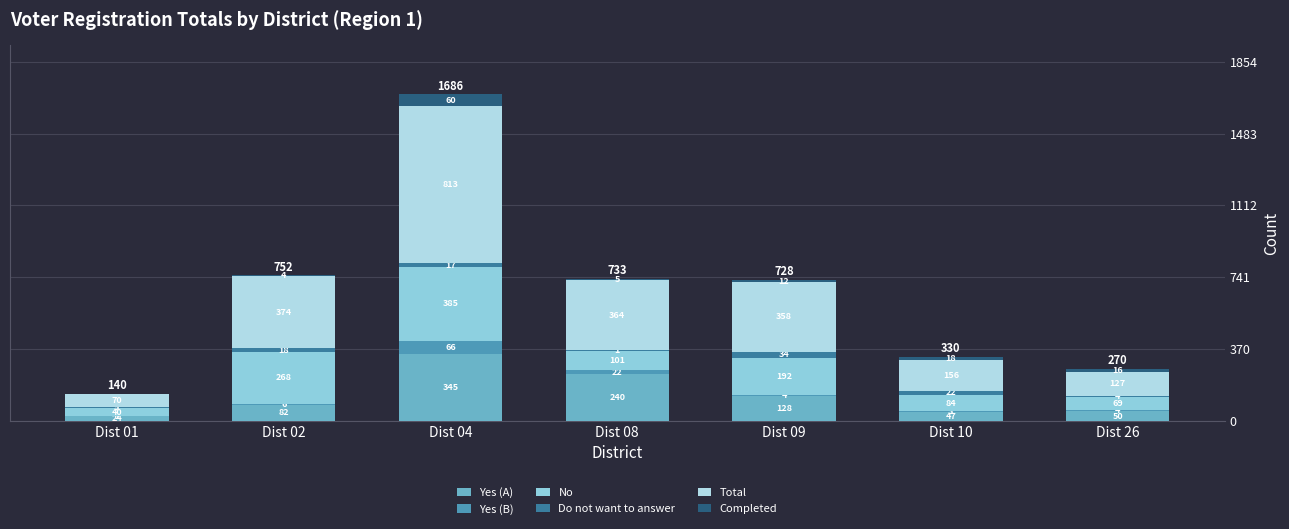

What is the average value of the Completed series?

16